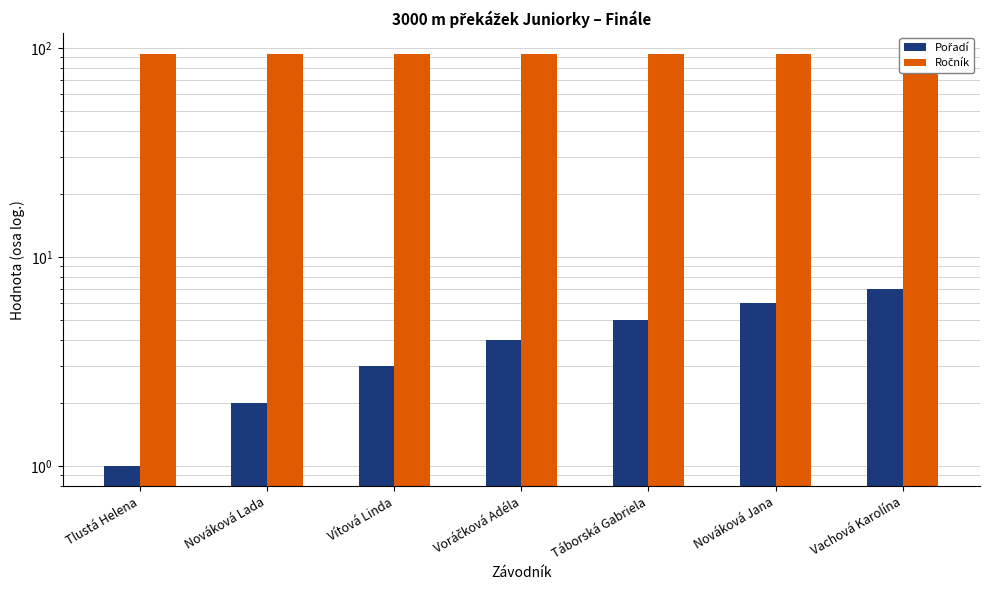

What is the difference between the second highest and second lowest values in the Pořadí series?

4